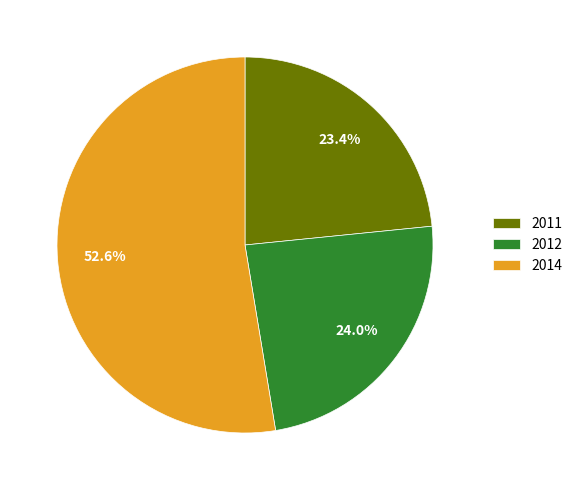

How many slices are in this pie chart?

3